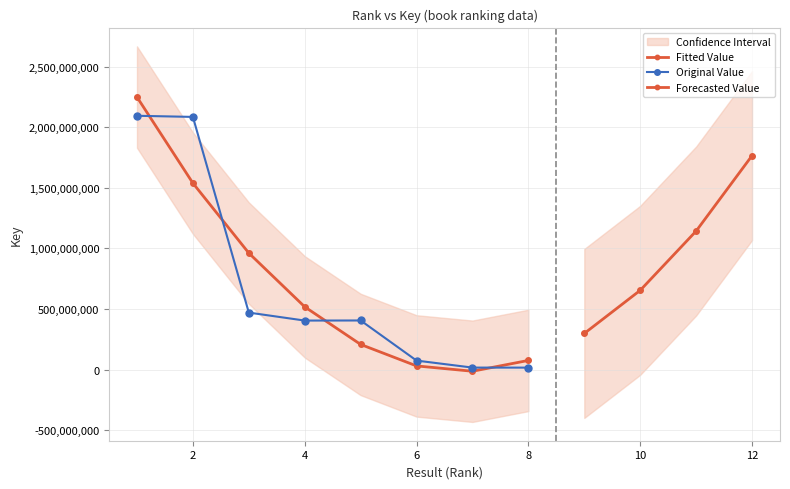

Count the number of values greater than 405486140.

3